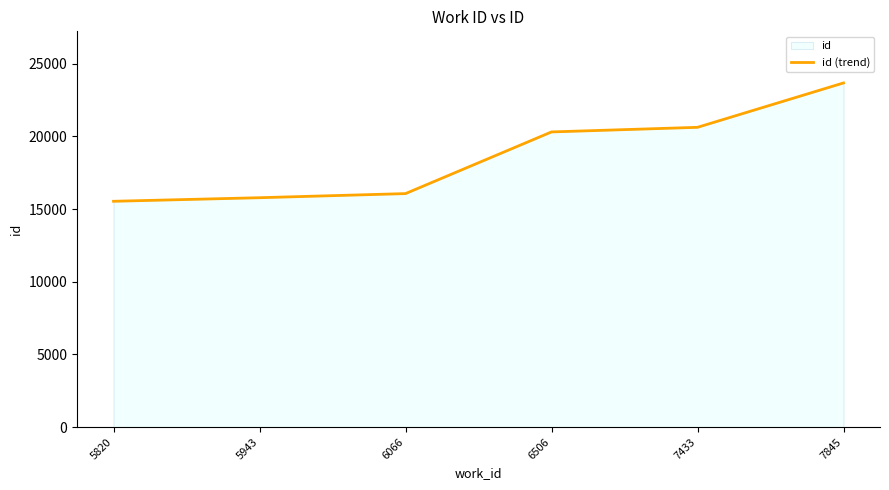

Where is the data nearest to the value 19606?

6506